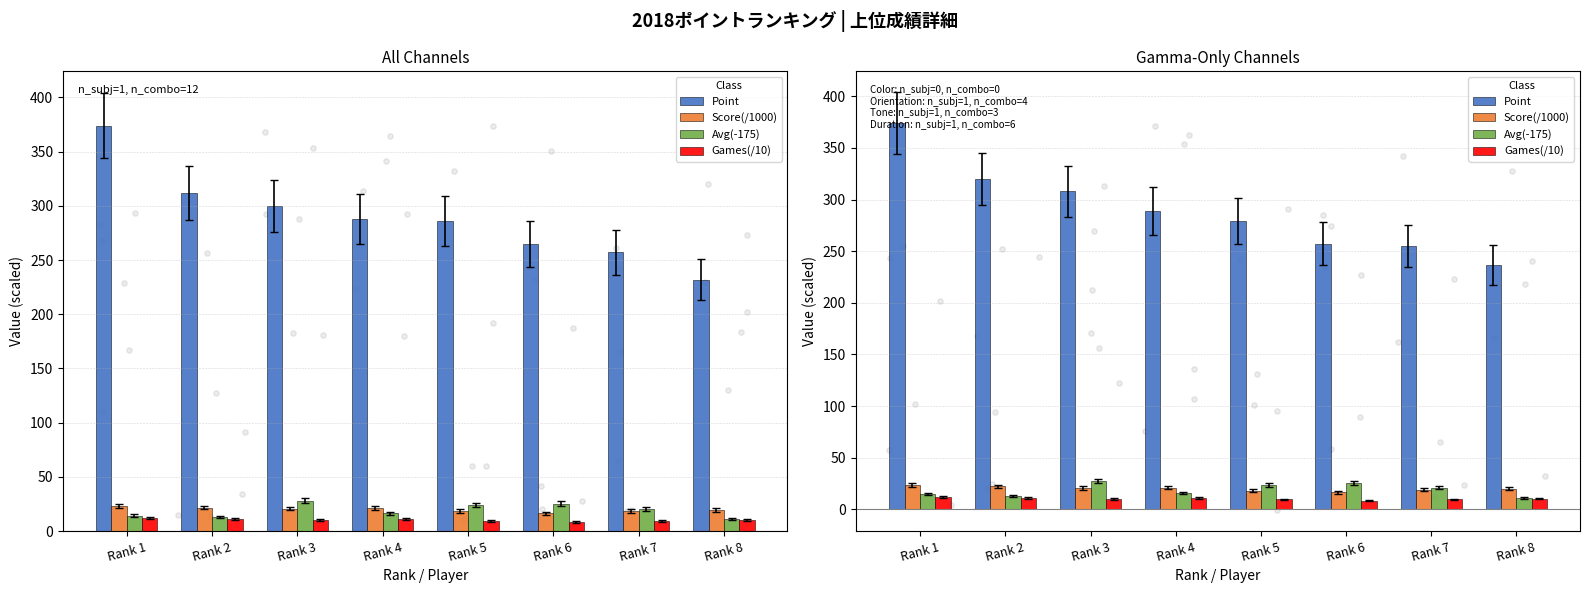

At how many categories does at least one series exceed 329?

1